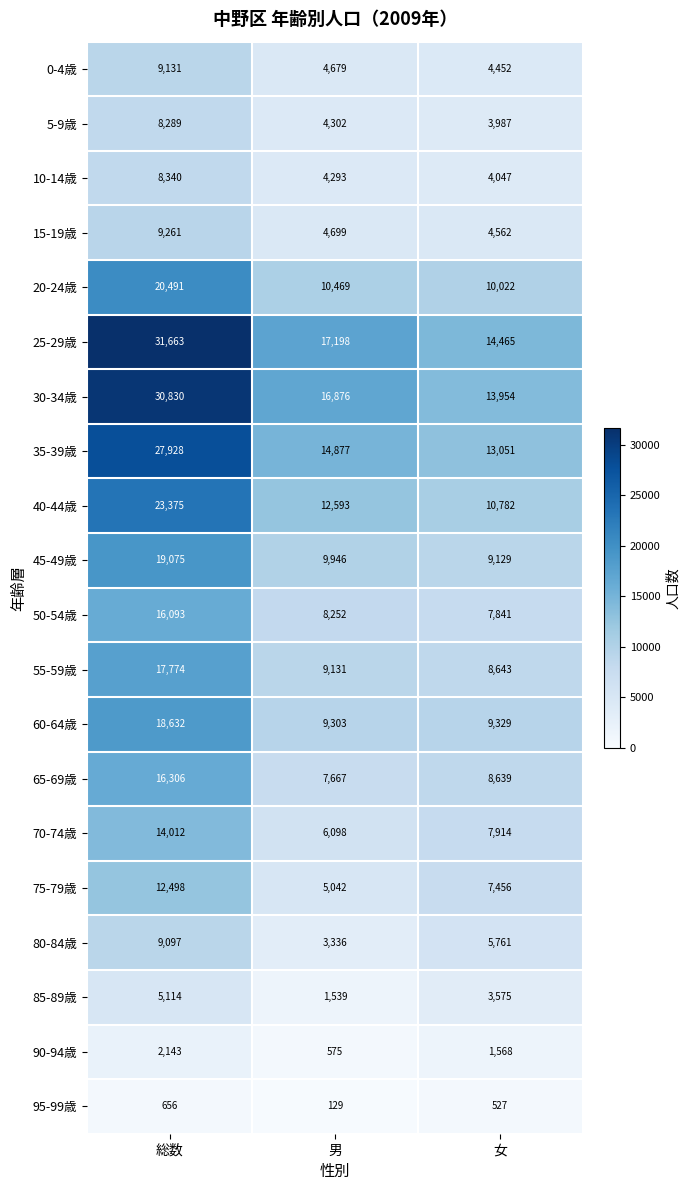

What is the difference between the second highest and minimum values in the 95-99歳 series?

398